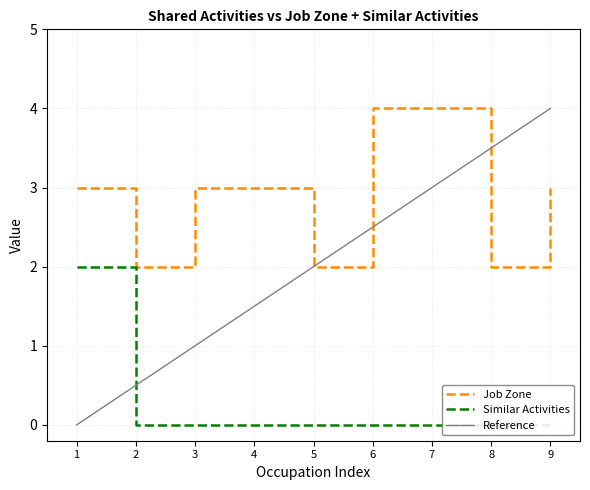

True or false: Job Zone has a value of 1 at 9.

False